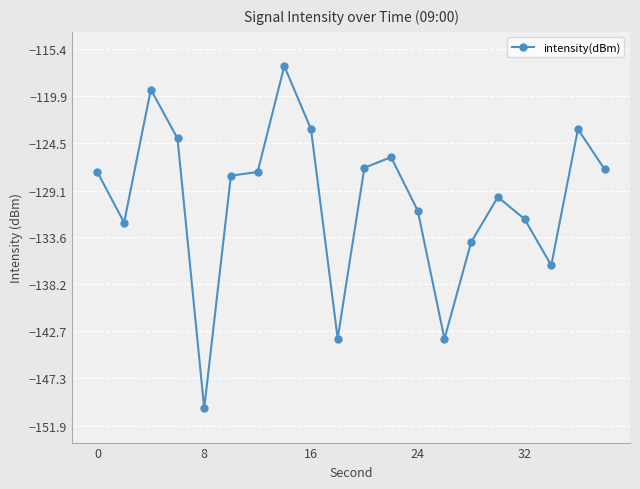

Count the number of categories in the chart.

20